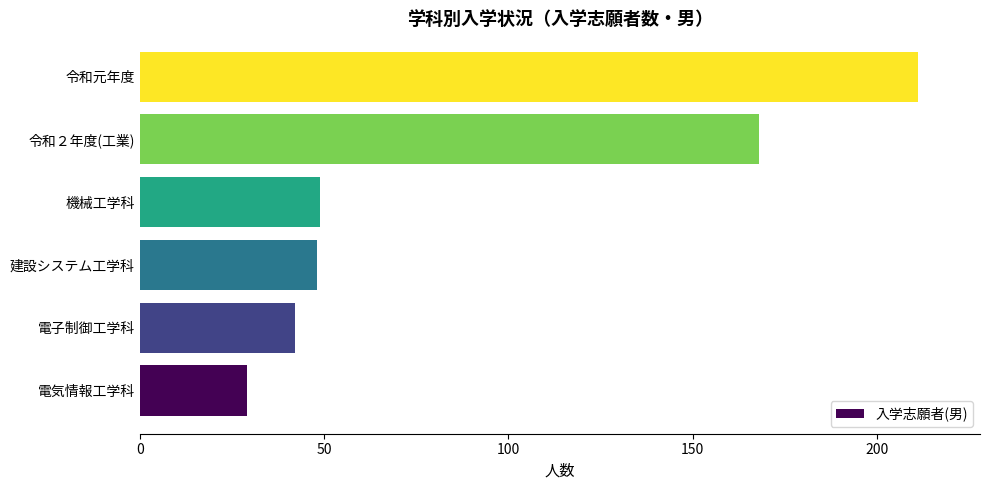

Reading top to bottom, list all the values displayed in this chart.

令和元年度=211	令和２年度(工業)=168	機械工学科=49	建設システム工学科=48	電子制御工学科=42	電気情報工学科=29